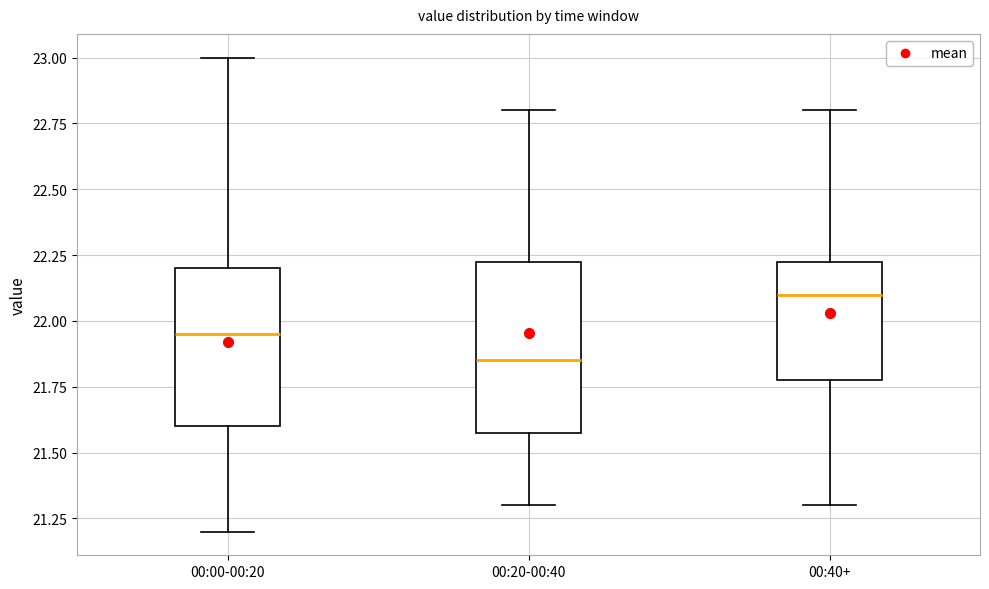

Which box has the highest median line?

00:40+